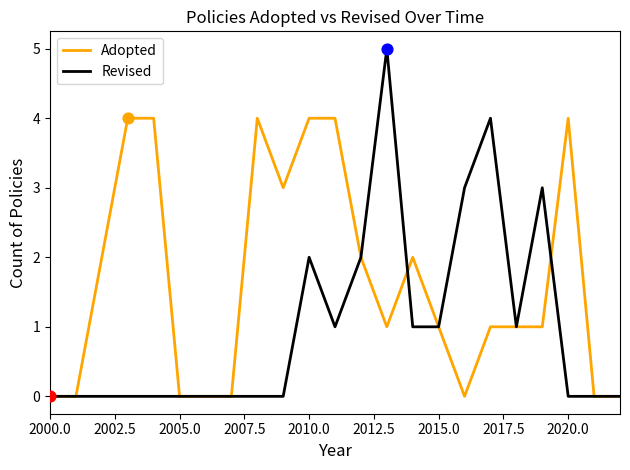

Which series has the widest spread of values?

Revised